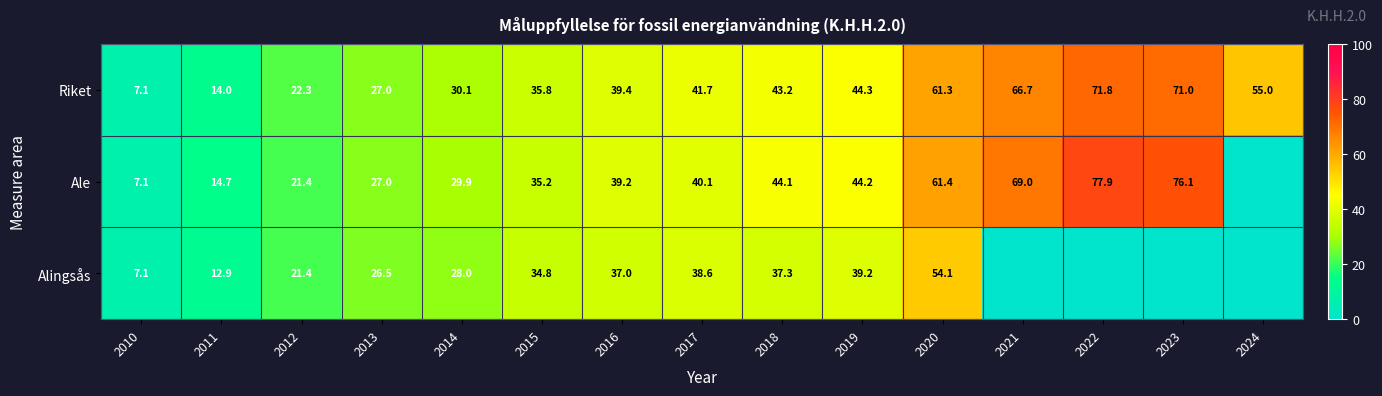

Is the value of Alingsås at 2011 greater than the value of Riket at 2013?

No